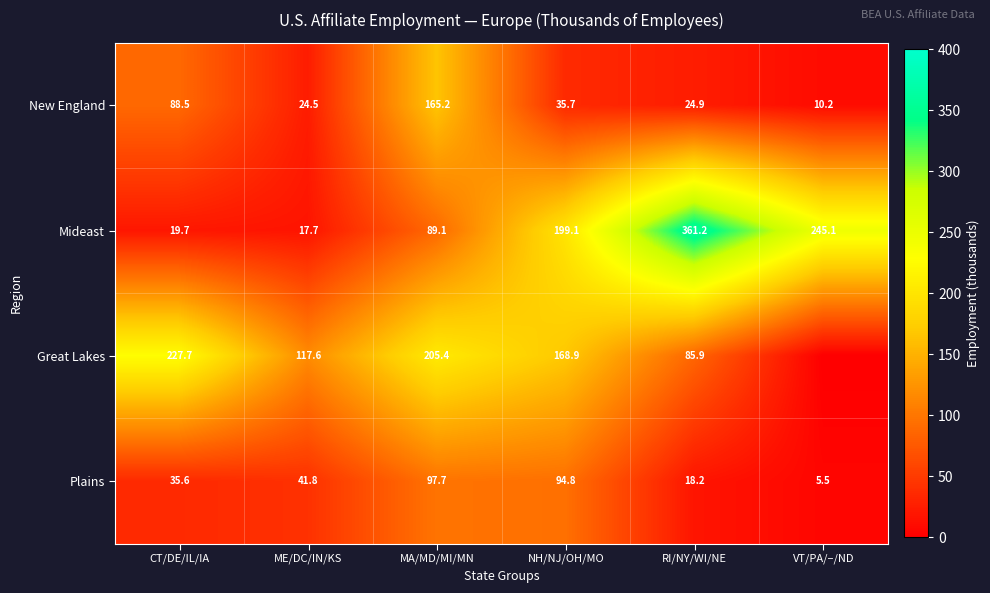

What is the lowest value of the Mideast series?

17.7